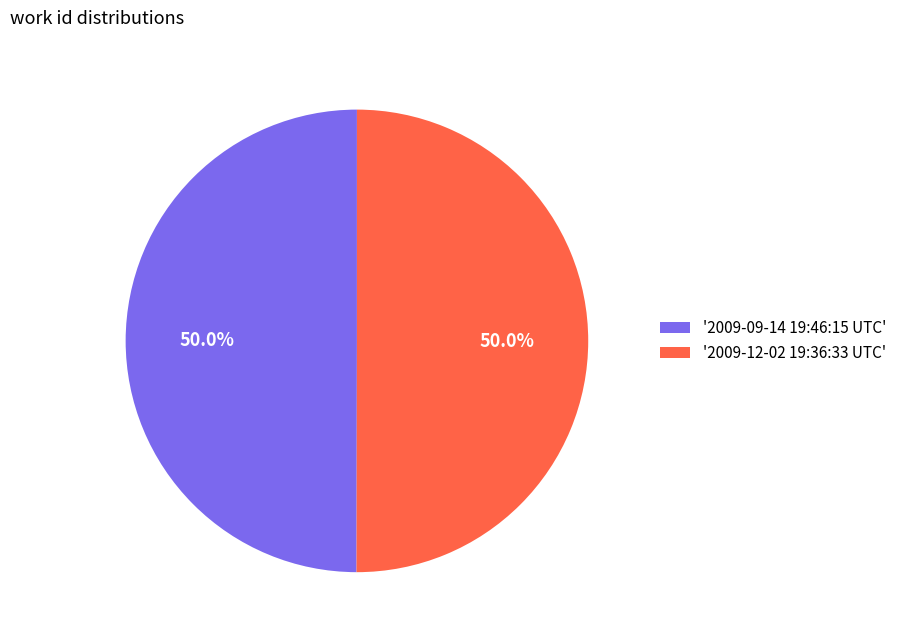

Combined, do '2009-12-02 19:36:33 UTC' and '2009-09-14 19:46:15 UTC' account for over 50%?

Yes